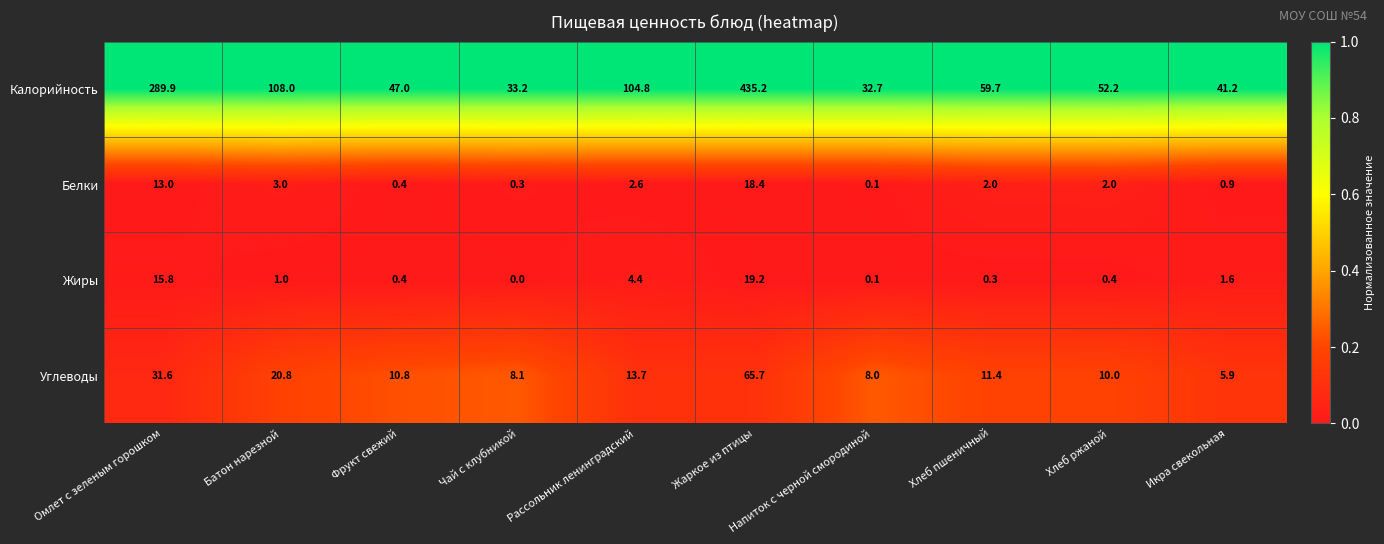

The value of Жиры at Чай с клубникой is 10.9. True or false?

False